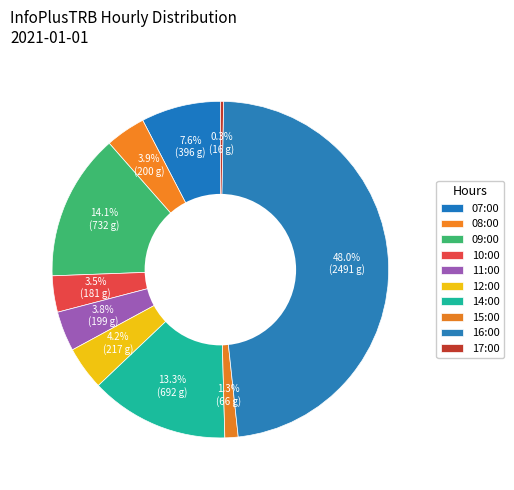

To the nearest percent, what is the combined percentage of 10:00 and 11:00?

7%